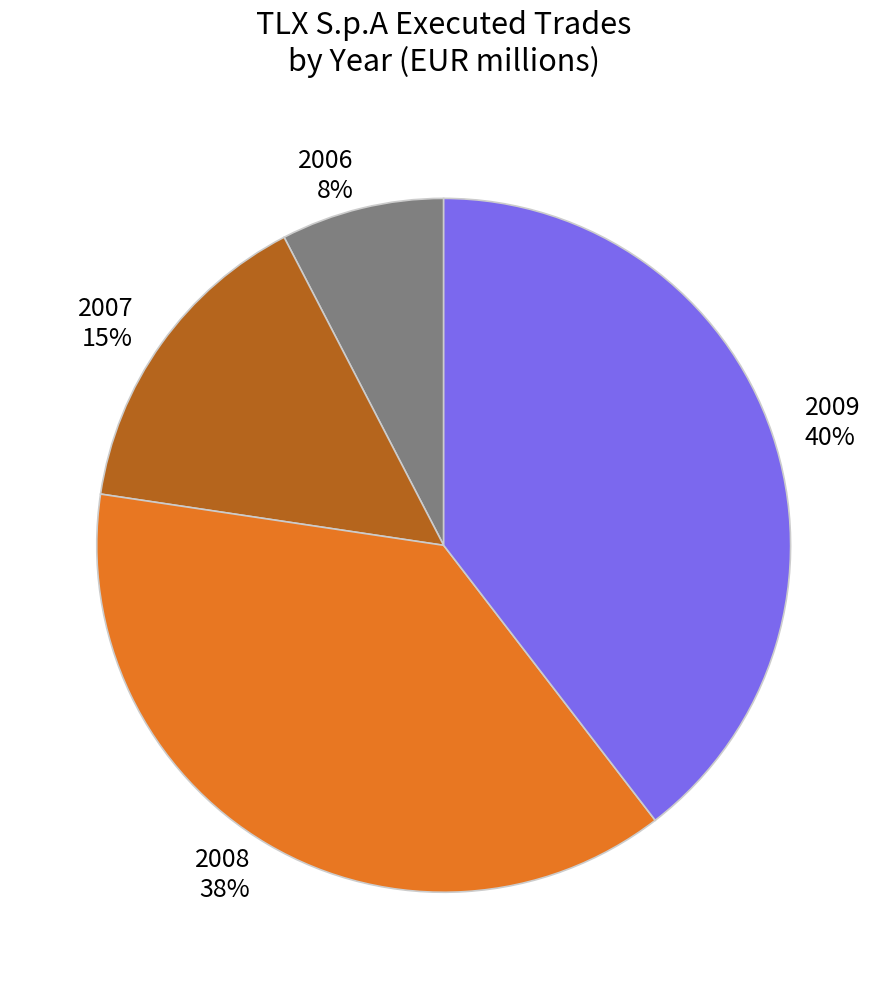

Which category has the biggest portion of the pie?

2009